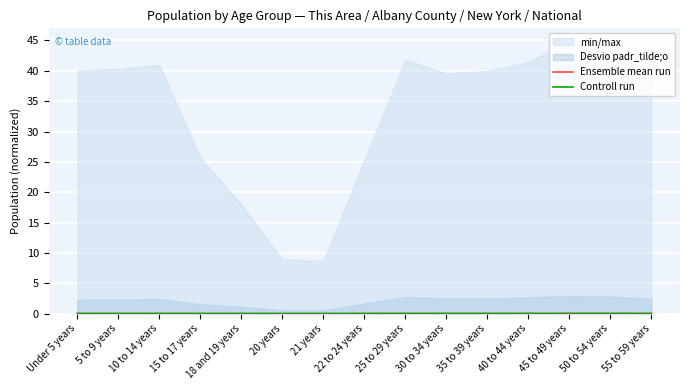

What is the label of the 11th point from the right?

18 and 19 years